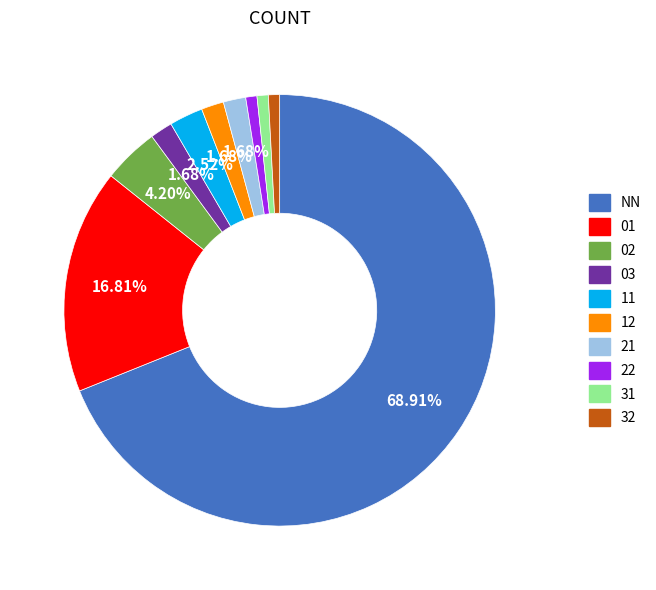

Between 03 and NN, which is larger?

NN